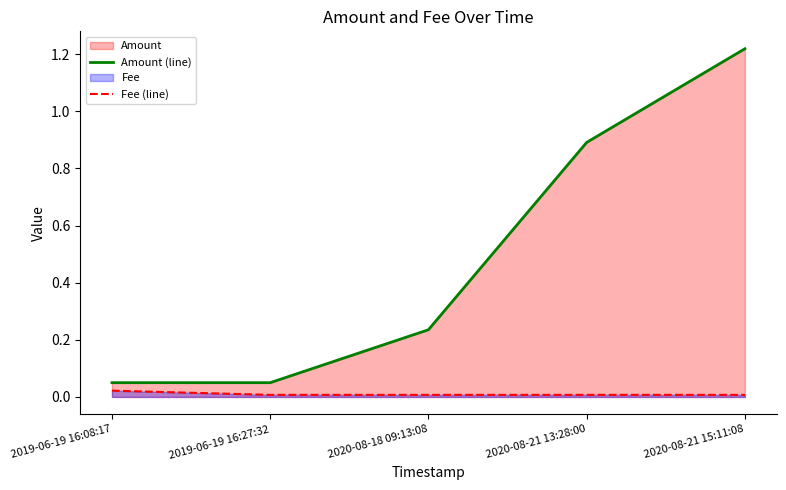

Rank the series by their maximum value, from lowest to highest.

Fee (line), Amount (line)